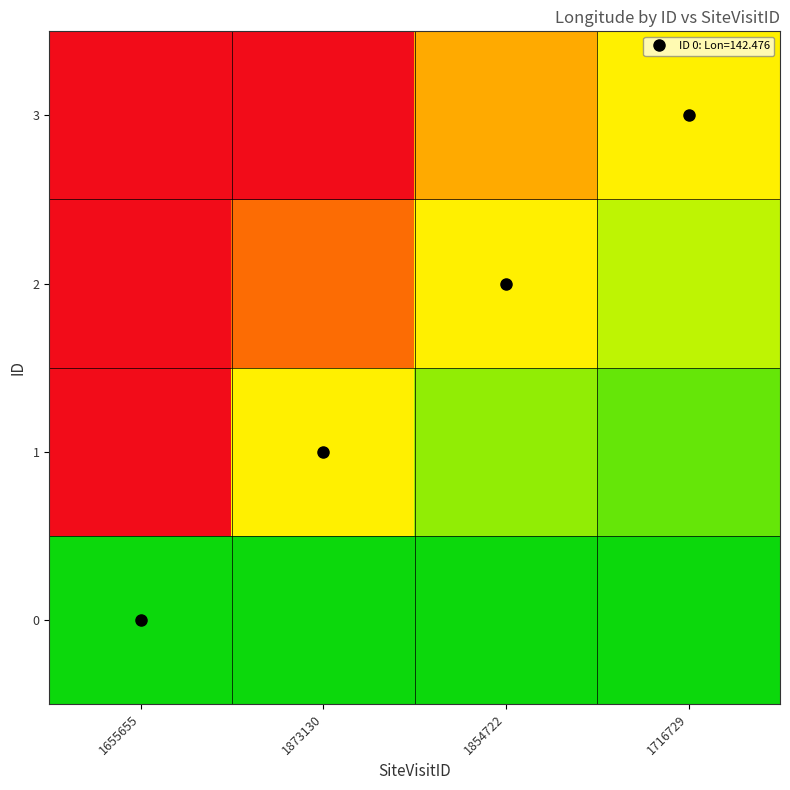

Between 1655655 and 1873130, which is larger?

1655655